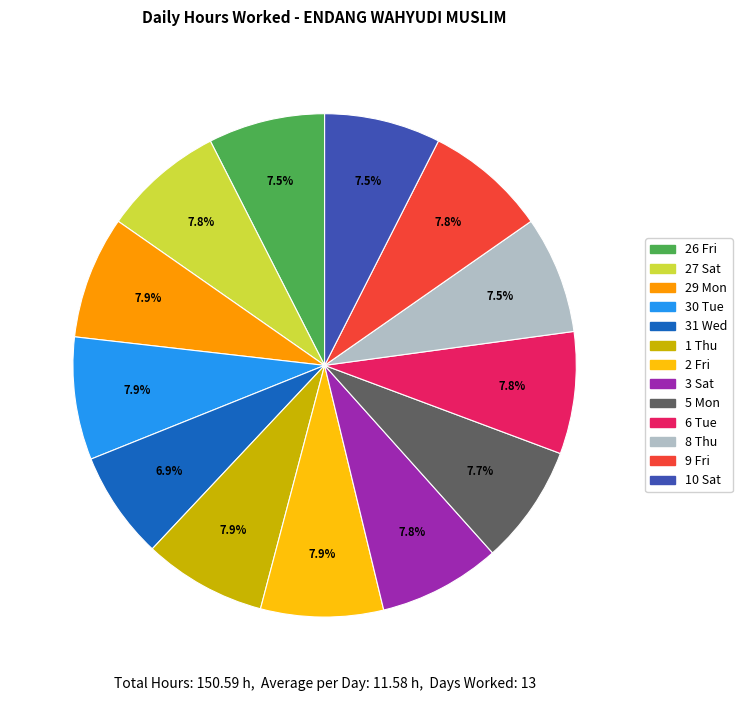

What is the ratio of the value at 8 Thu to the value at 26 Fri?

1.0